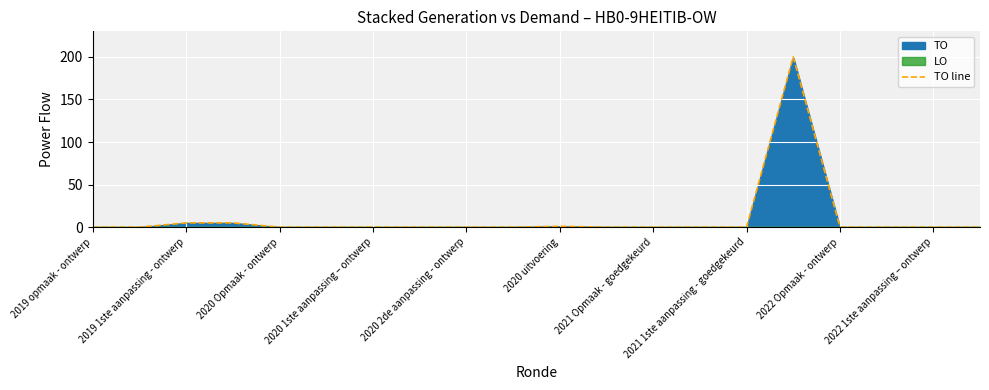

The value of TO line at 2022 1ste aanpassing – ontwerp is 0. True or false?

True